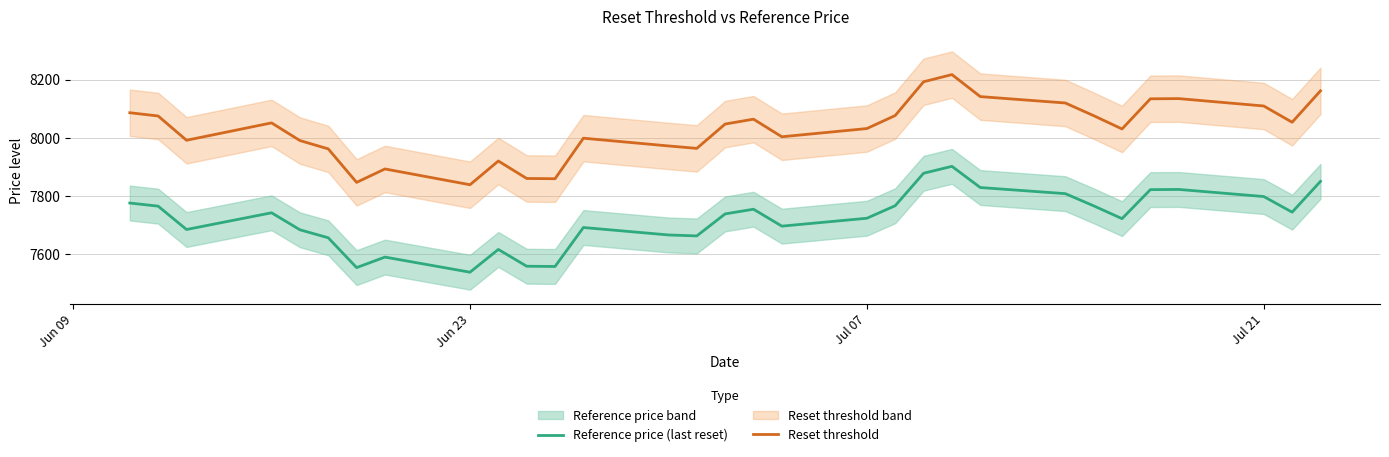

Does the chart have visible grid lines?

Yes